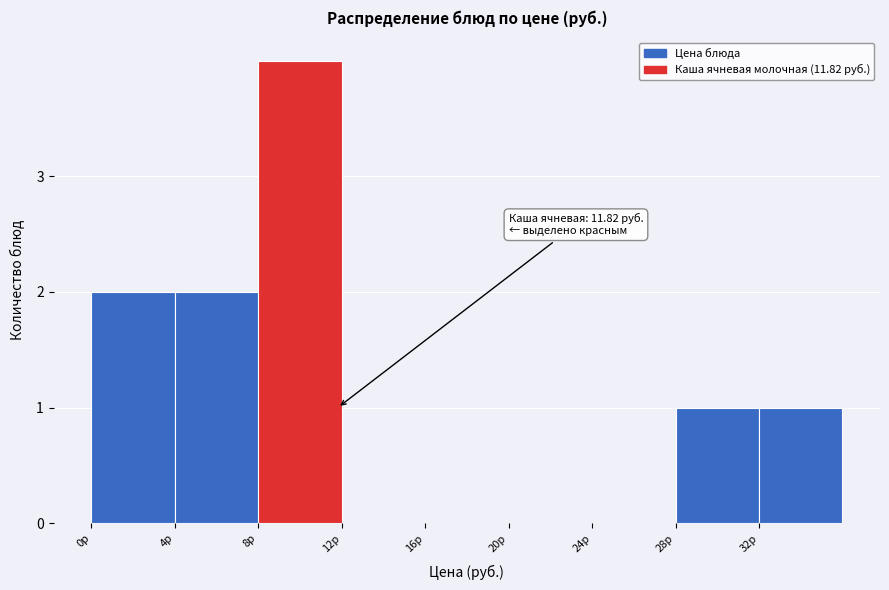

Which range on the x-axis has the tallest bar?

8 to 12